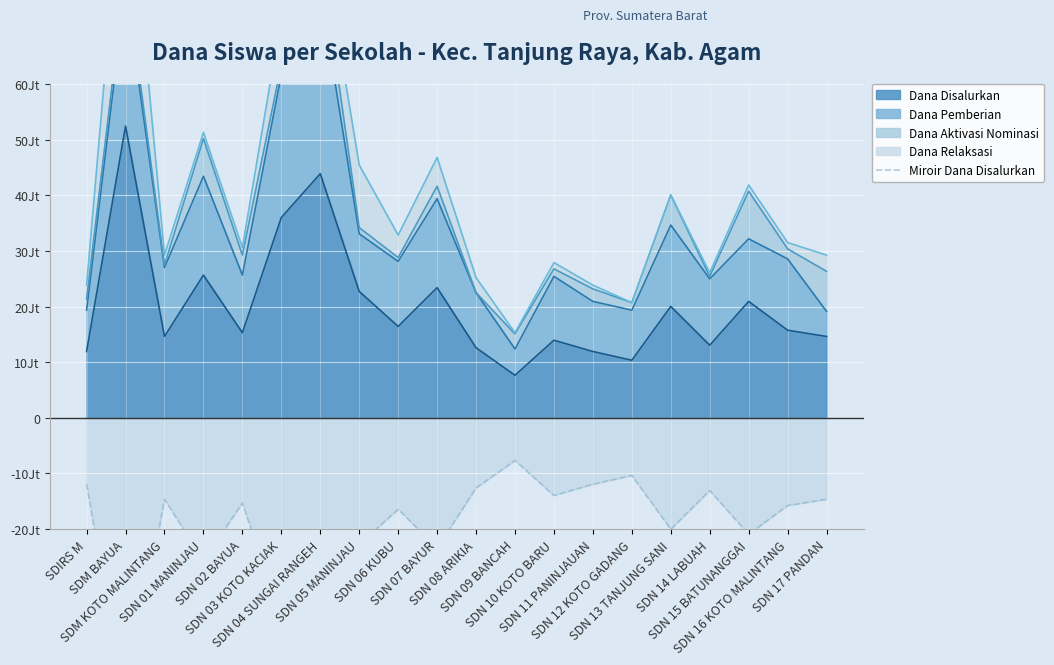

How many points are higher than both their immediate neighbors (excluding endpoints)?

6